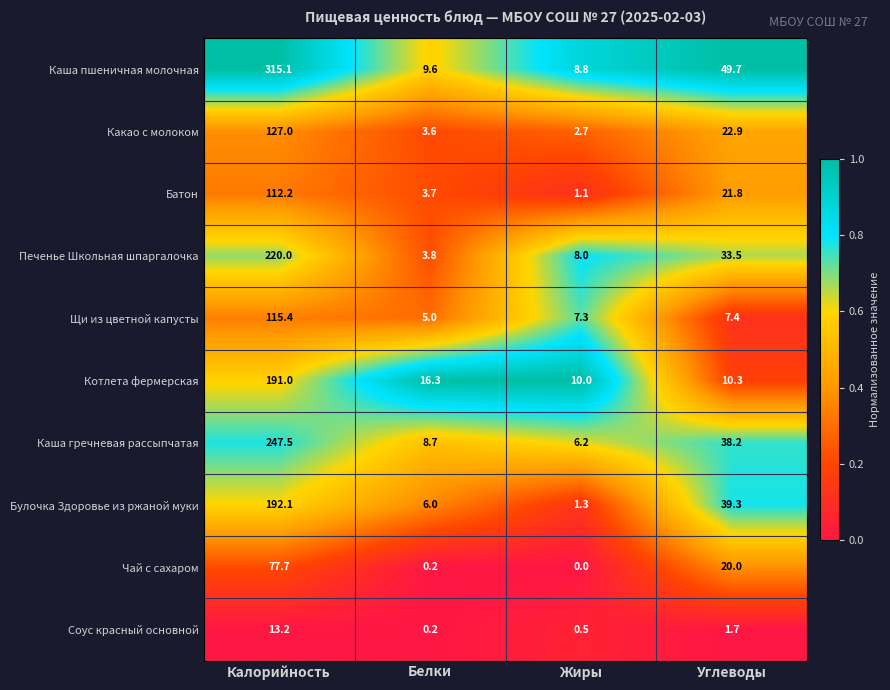

Between Калорийность and Углеводы, which series saw the biggest shift?

Каша пшеничная молочная